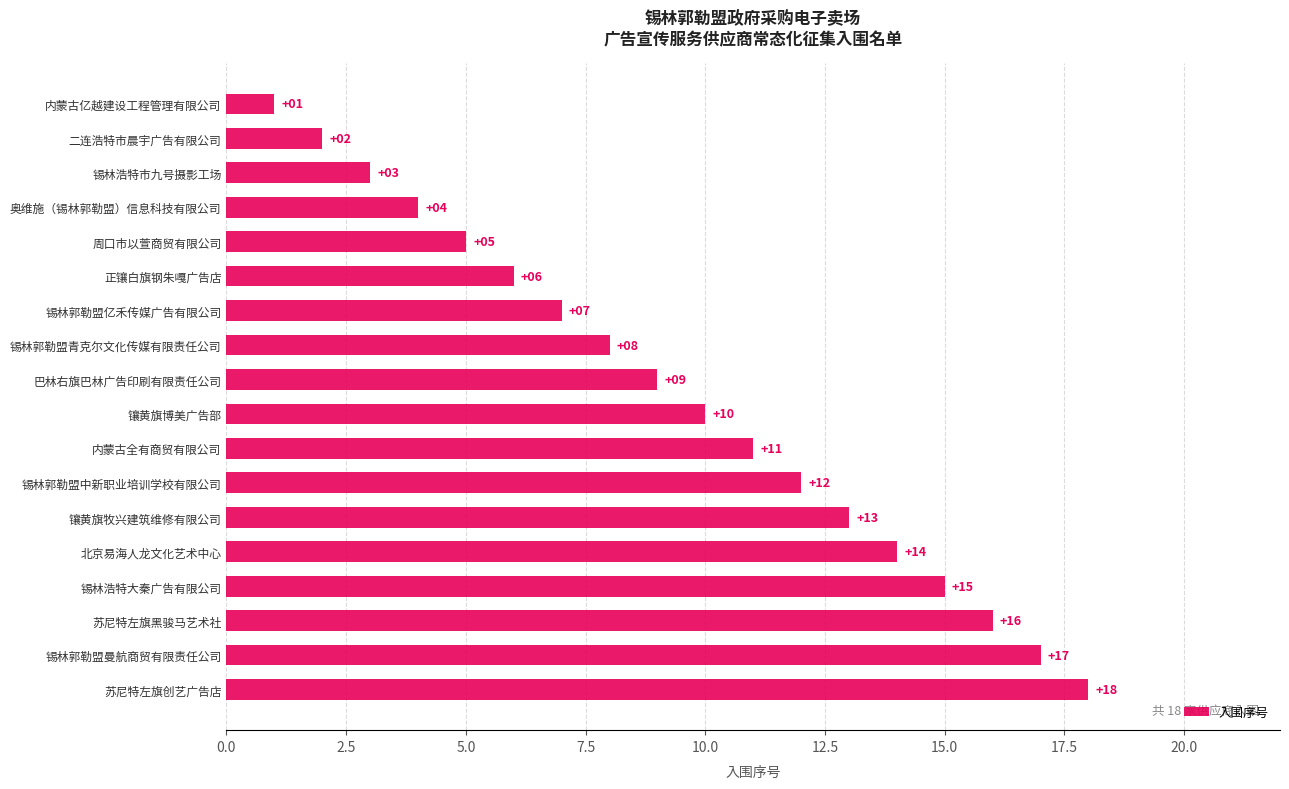

Rank the categories by value from lowest to highest.

内蒙古亿越建设工程管理有限公司, 二连浩特市晨宇广告有限公司, 锡林浩特市九号摄影工场, 奥维施（锡林郭勒盟）信息科技有限公司, 周口市以萱商贸有限公司, 正镶白旗钢朱嘎广告店, 锡林郭勒盟亿禾传媒广告有限公司, 锡林郭勒盟青克尔文化传媒有限责任公司, 巴林右旗巴林广告印刷有限责任公司, 镶黄旗博美广告部, 内蒙古全有商贸有限公司, 锡林郭勒盟中新职业培训学校有限公司, 镶黄旗牧兴建筑维修有限公司, 北京易海人龙文化艺术中心, 锡林浩特大秦广告有限公司, 苏尼特左旗黑骏马艺术社, 锡林郭勒盟曼航商贸有限责任公司, 苏尼特左旗创艺广告店